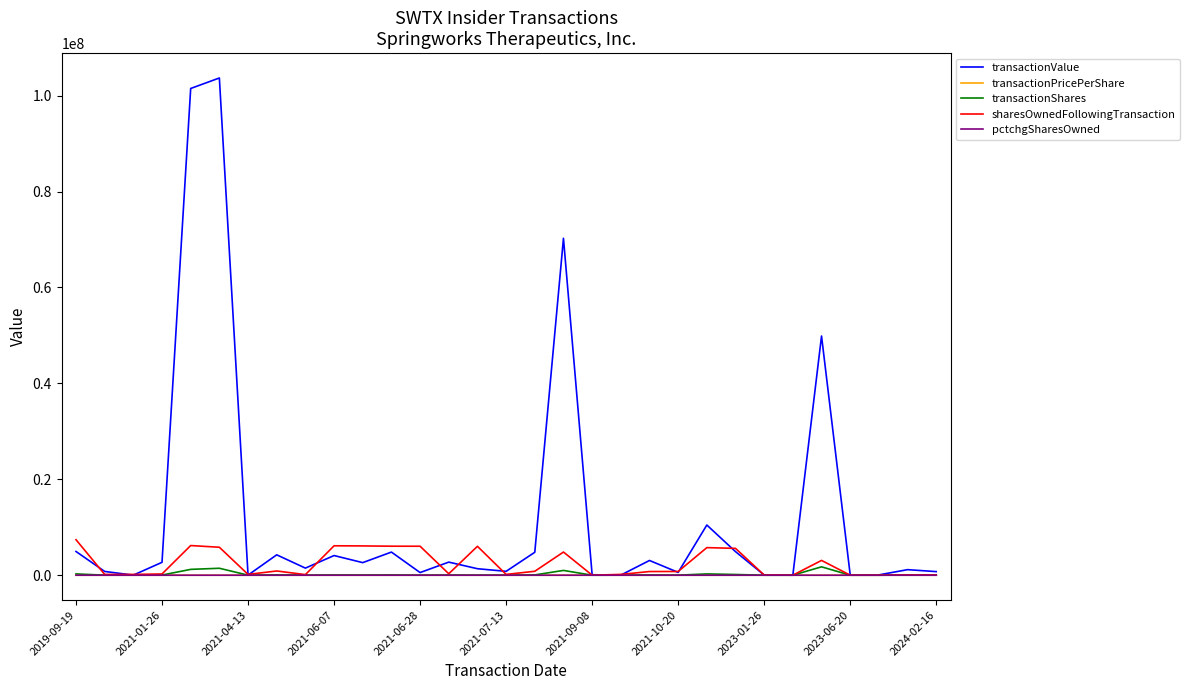

How many values in the pctchgSharesOwned series exceed -6?

14